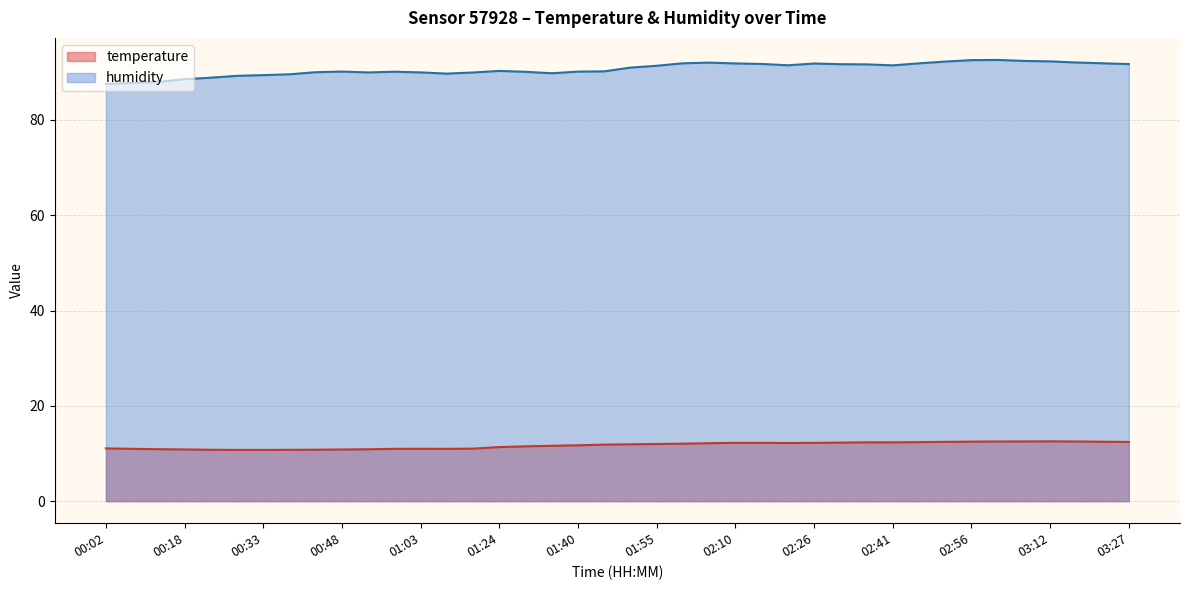

Reading left to right, extract all data points from this chart.

temperature: 00:02=11.1	00:07=11.0	00:12=10.9	00:18=10.8	00:23=10.8	00:28=10.8	00:33=10.8	00:38=10.8	00:43=10.8	00:48=10.8	00:53=10.9	00:58=11.0	01:03=11.0	01:08=11.0	01:14=11.0	01:24=11.3	01:30=11.5	01:35=11.6	01:40=11.7	01:45=11.9	01:50=11.9	01:55=12.0	02:00=12.1	02:05=12.2	02:10=12.2	02:16=12.2	02:21=12.2	02:26=12.2	02:31=12.3	02:36=12.3	02:41=12.3	02:46=12.4	02:51=12.4	02:56=12.5	03:01=12.5	03:07=12.5	03:12=12.6	03:17=12.5	03:22=12.5	03:27=12.4
humidity: 00:02=87.6	00:07=87.8	00:12=88.0	00:18=88.5	00:23=88.9	00:28=89.2	00:33=89.4	00:38=89.6	00:43=90.0	00:48=90.1	00:53=90.0	00:58=90.1	01:03=90.0	01:08=89.7	01:14=90.0	01:24=90.3	01:30=90.1	01:35=89.8	01:40=90.1	01:45=90.2	01:50=91.0	01:55=91.4	02:00=91.9	02:05=92.0	02:10=91.8	02:16=91.7	02:21=91.5	02:26=91.8	02:31=91.7	02:36=91.7	02:41=91.5	02:46=91.9	02:51=92.2	02:56=92.5	03:01=92.6	03:07=92.4	03:12=92.3	03:17=92.0	03:22=91.9	03:27=91.7